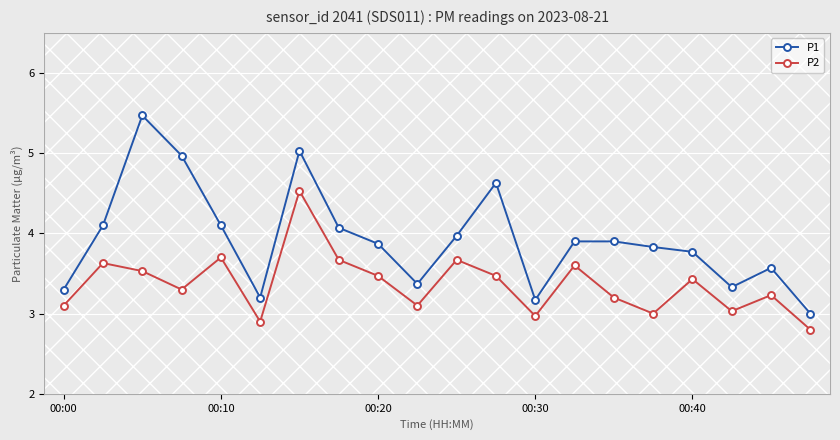

What are all the series names shown in the legend?

P1, P2